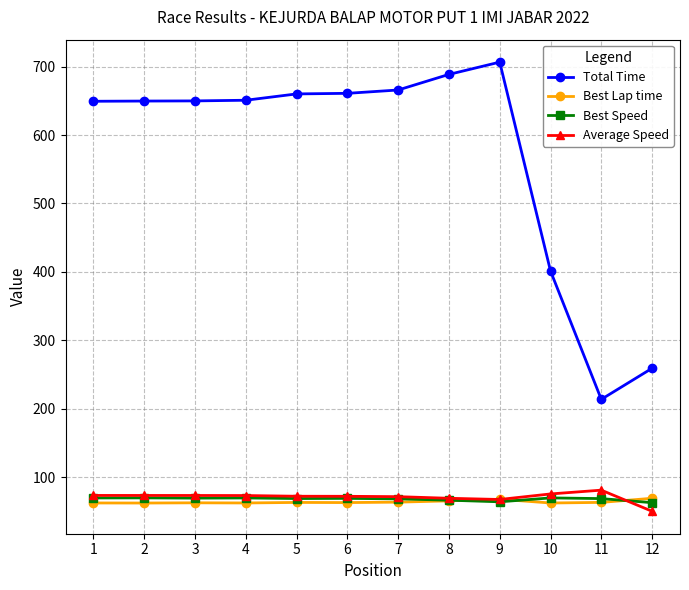

True or false: Best Lap time and Total Time intersect in this chart.

False